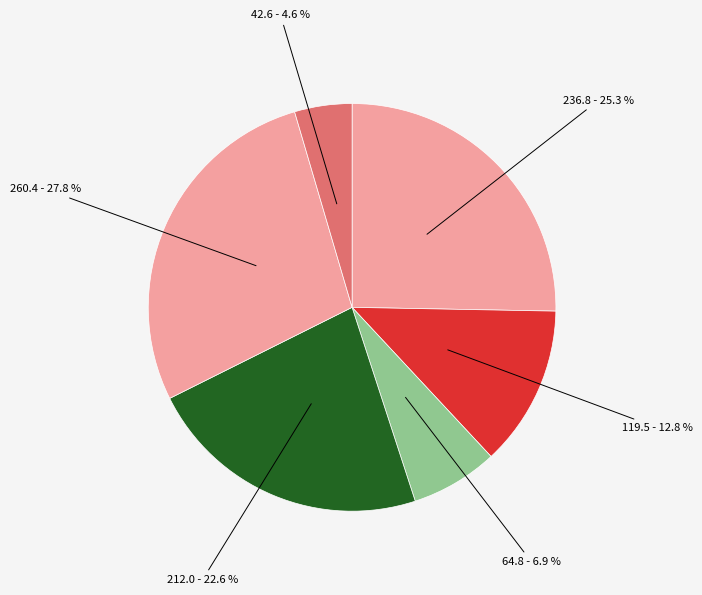

How many segments does this pie chart have?

6